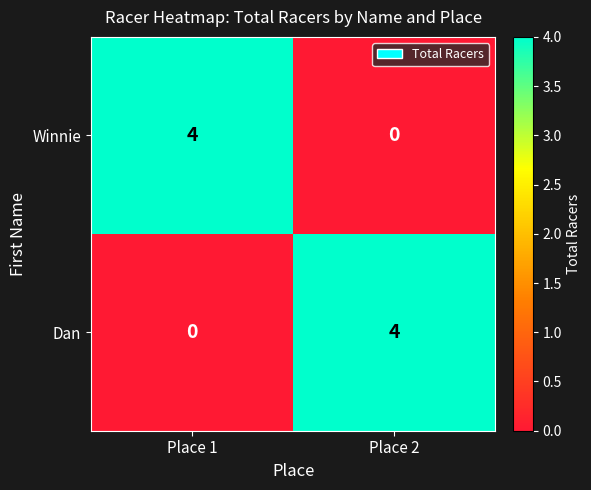

Is the value of Winnie at Place 1 greater than the value of Dan at Place 1?

Yes